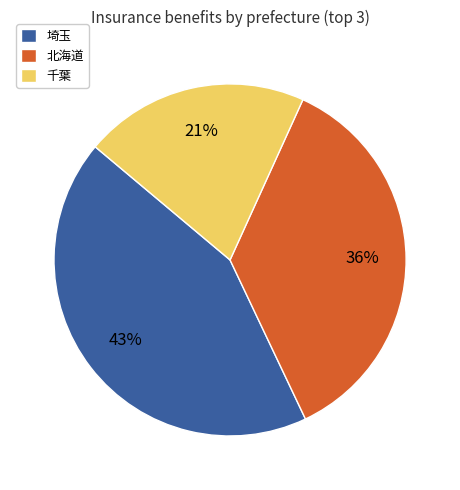

What is the ratio of the value at 千葉 to the value at 北海道?

0.6